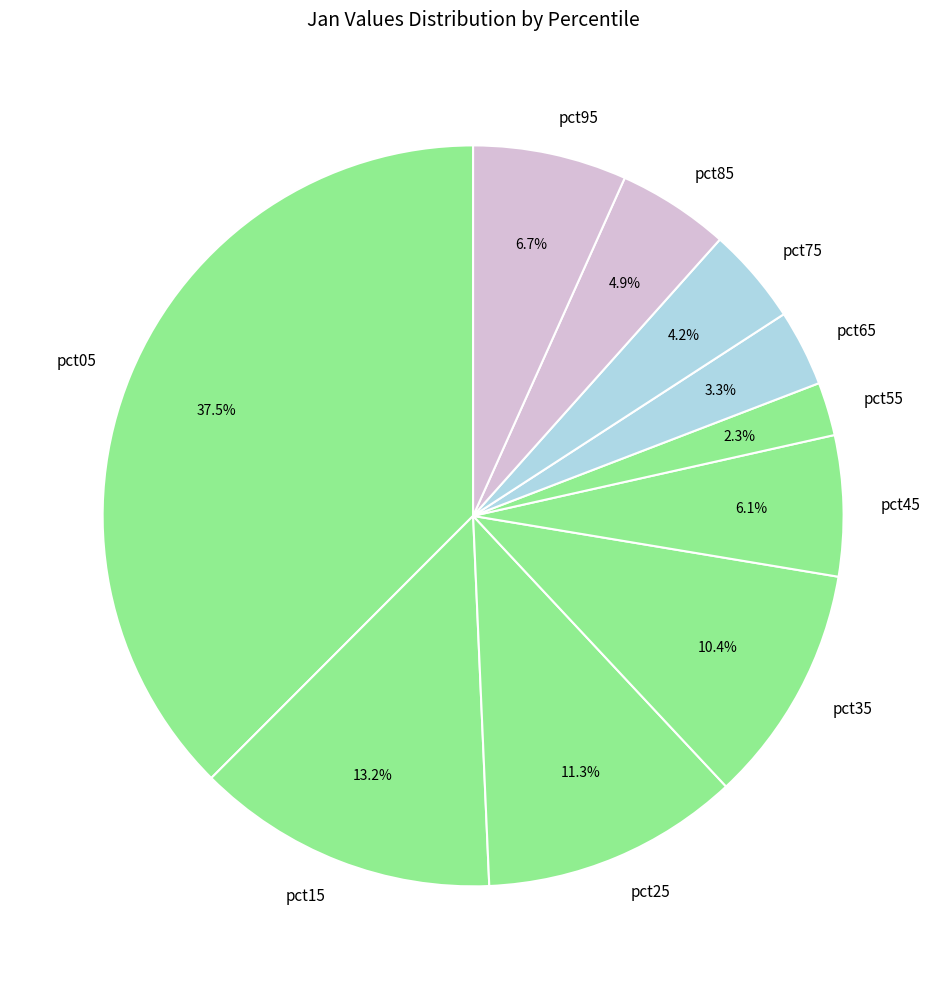

Count the number of slices in the pie.

10